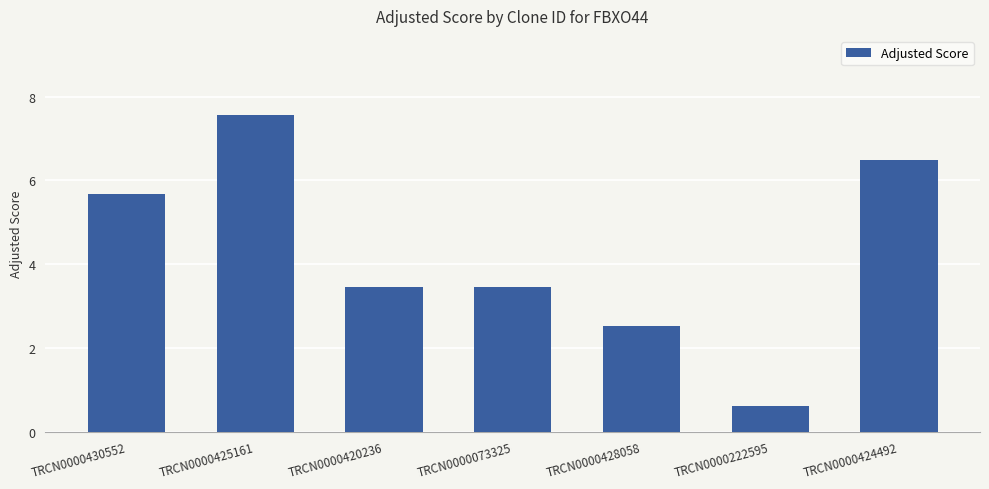

How many values are below 3?

2